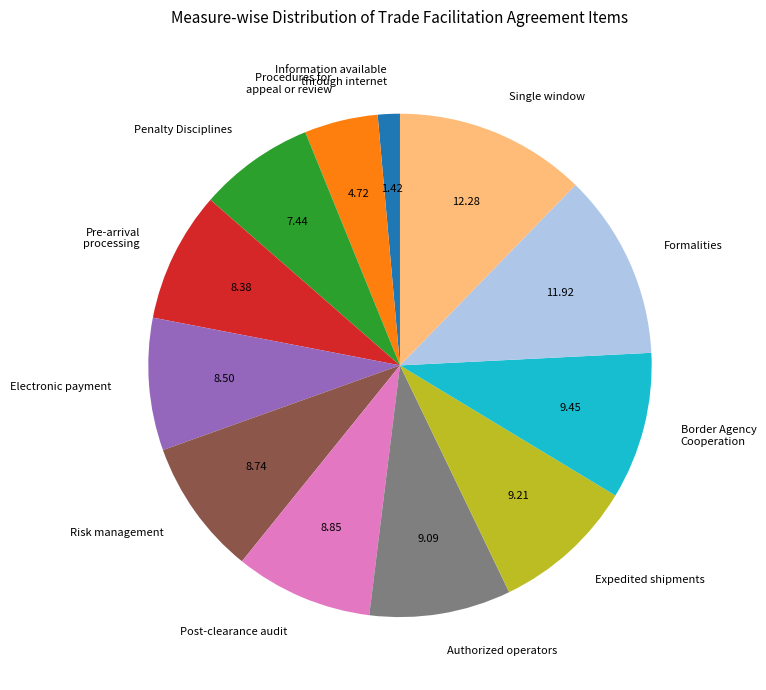

Do Electronic payment and Formalities together represent more than half of the pie?

No